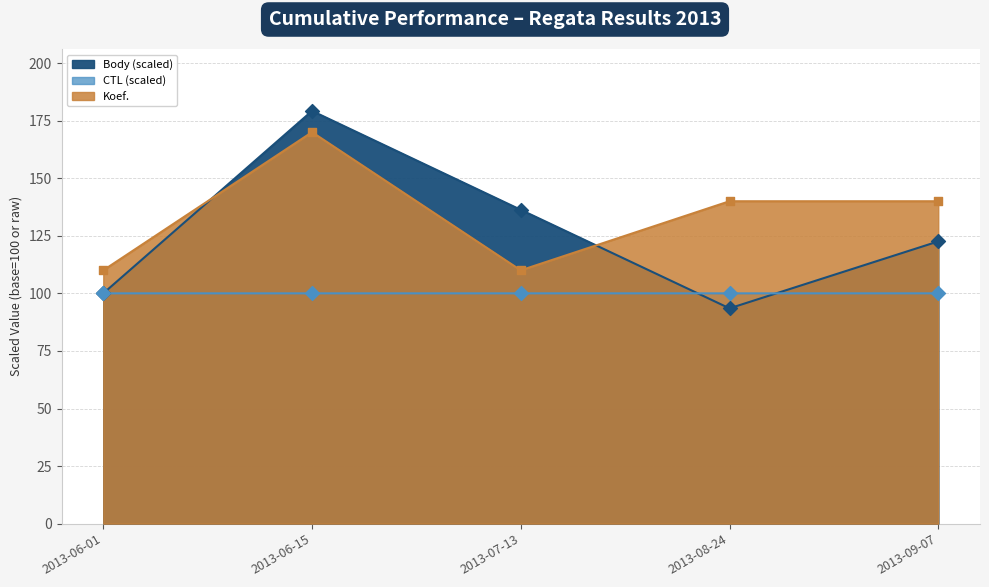

Which series has the widest spread of Y values?

Body